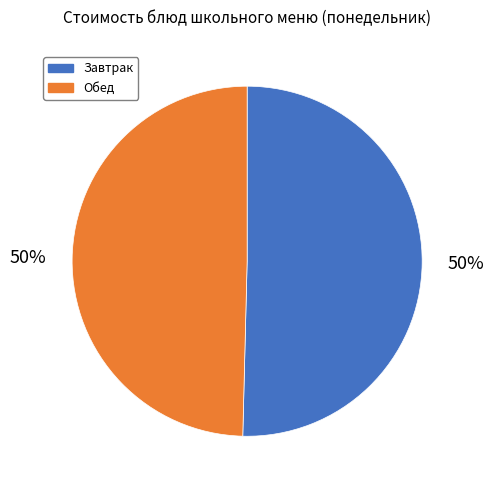

What is the ratio of the value at Завтрак to the value at Обед?

1.0